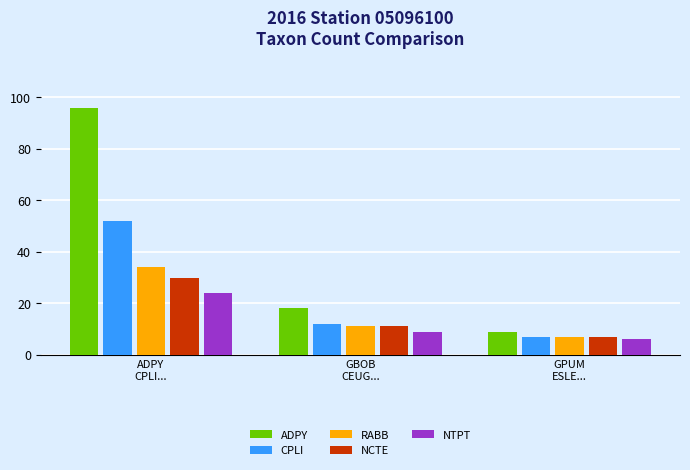

What position from the left is GBOB
CEUG...?

2